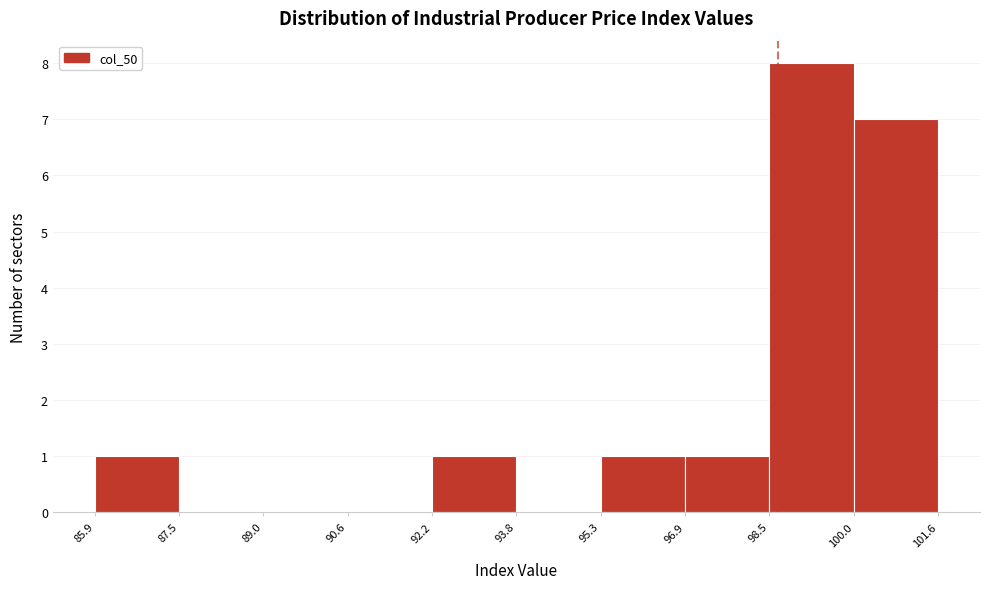

Which range on the x-axis has the tallest bar?

98.5 to 100.0